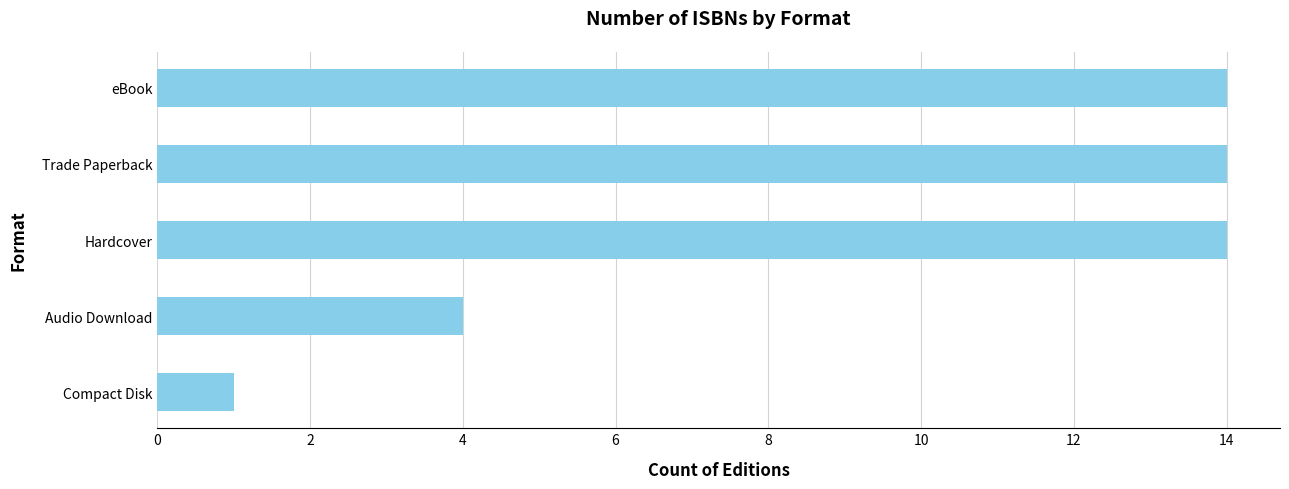

Approximately how many times larger is the value at Audio Download compared to Hardcover?

0.3